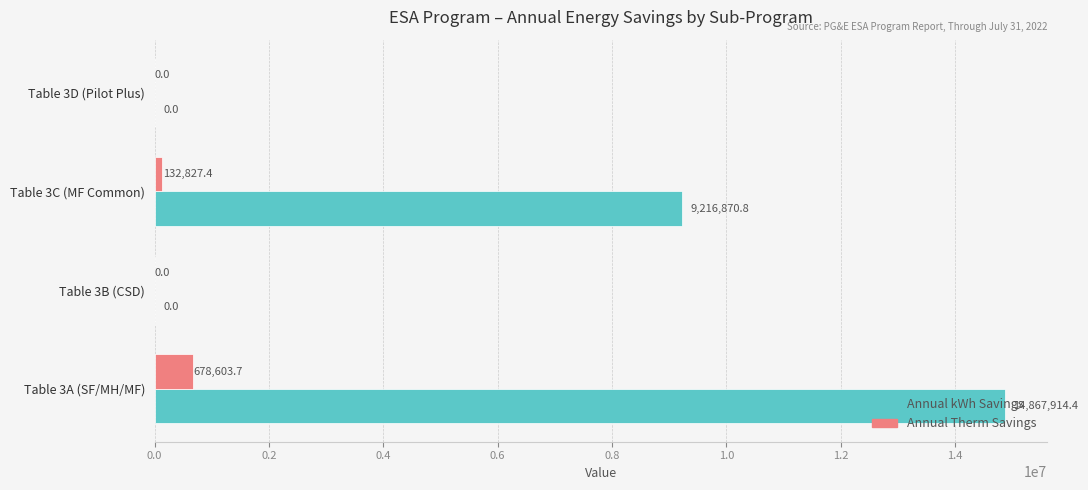

What is the average value of the Annual Therm Savings series?

202857.8